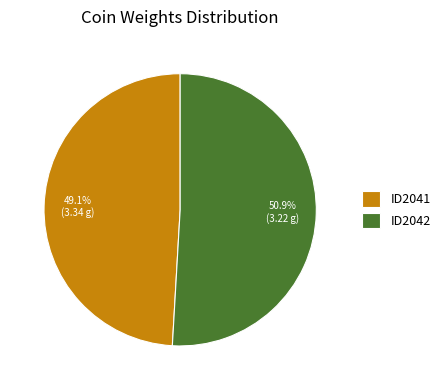

To the nearest percent, what portion does ID2041 represent?

49%